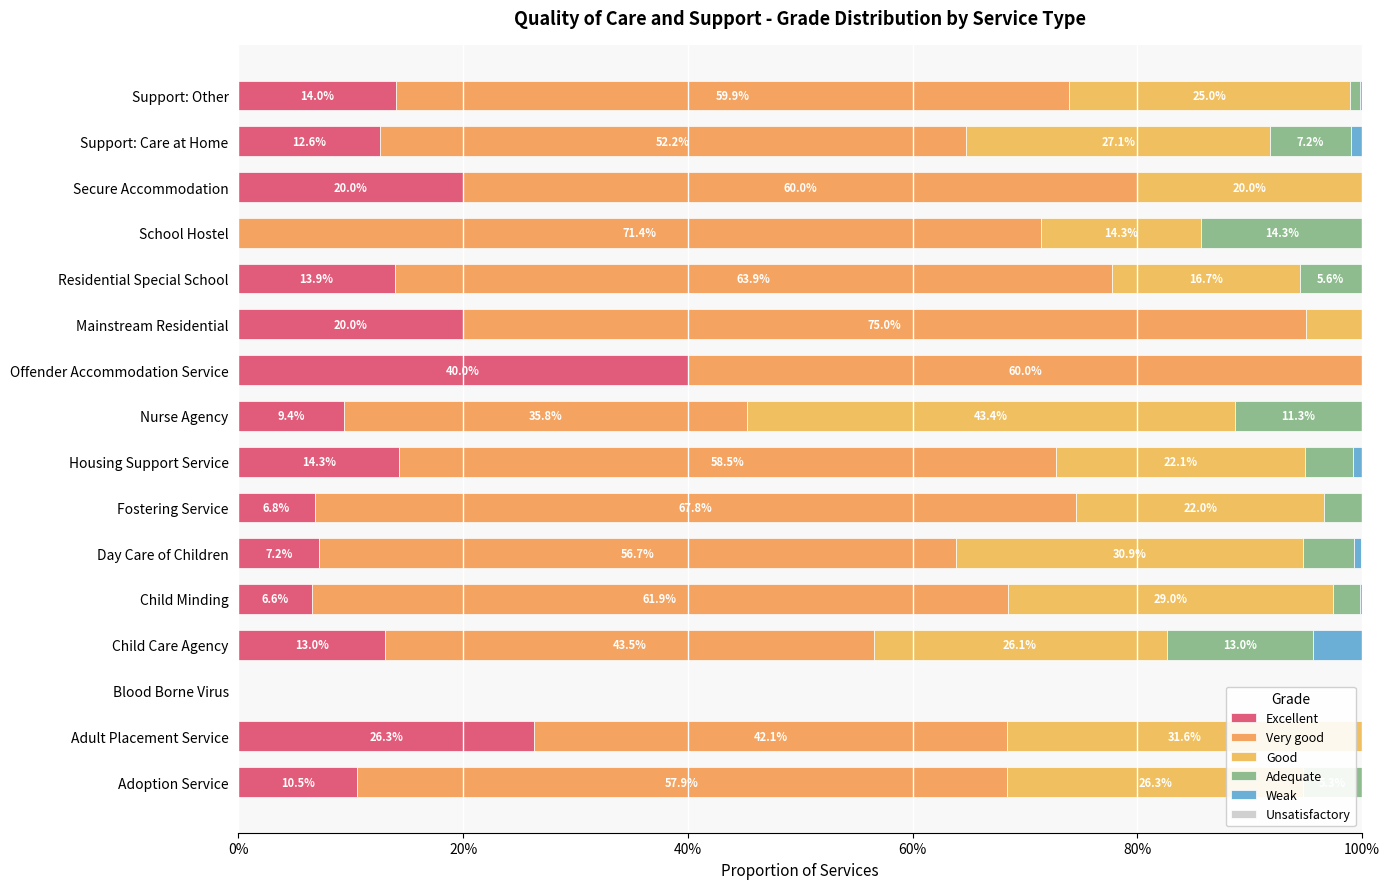

What is the average value of the Good series?

0.2